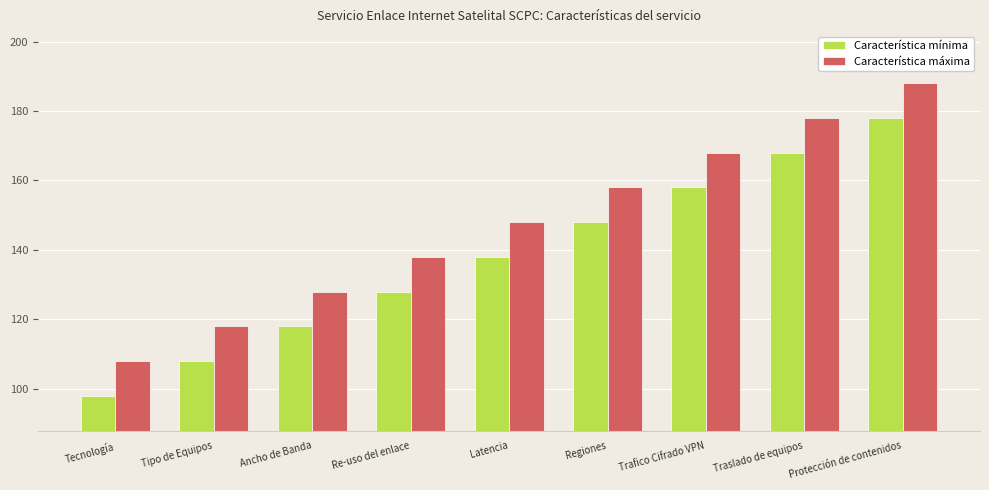

How many values in the Característica mínima series are below 138?

4